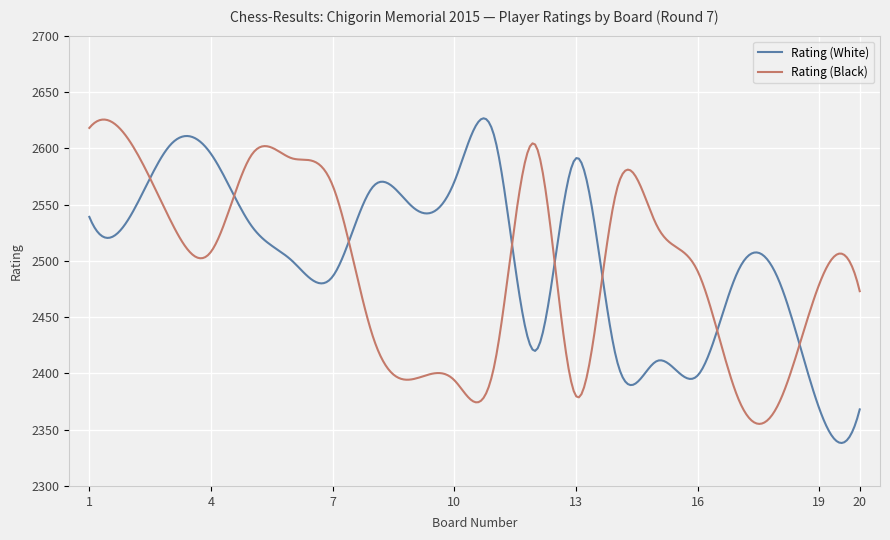

What is the minimum value for Rating (Black)?

2355.1